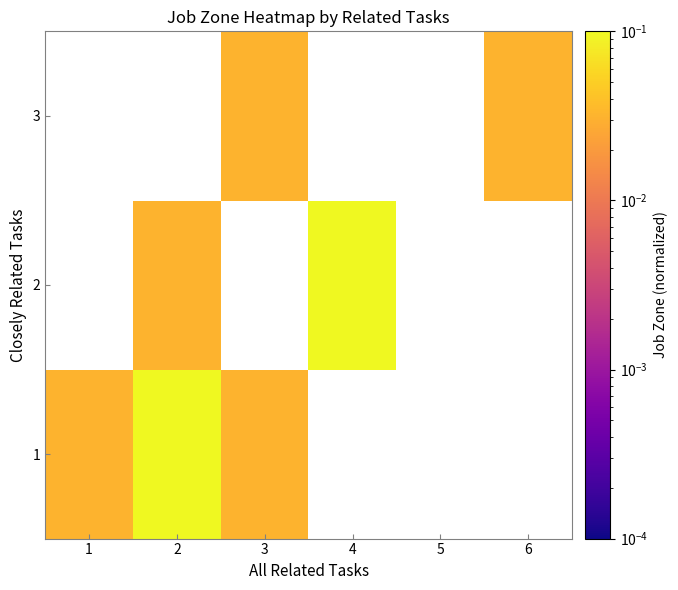

List the series in order of their peak value, highest first.

1, 2, 3